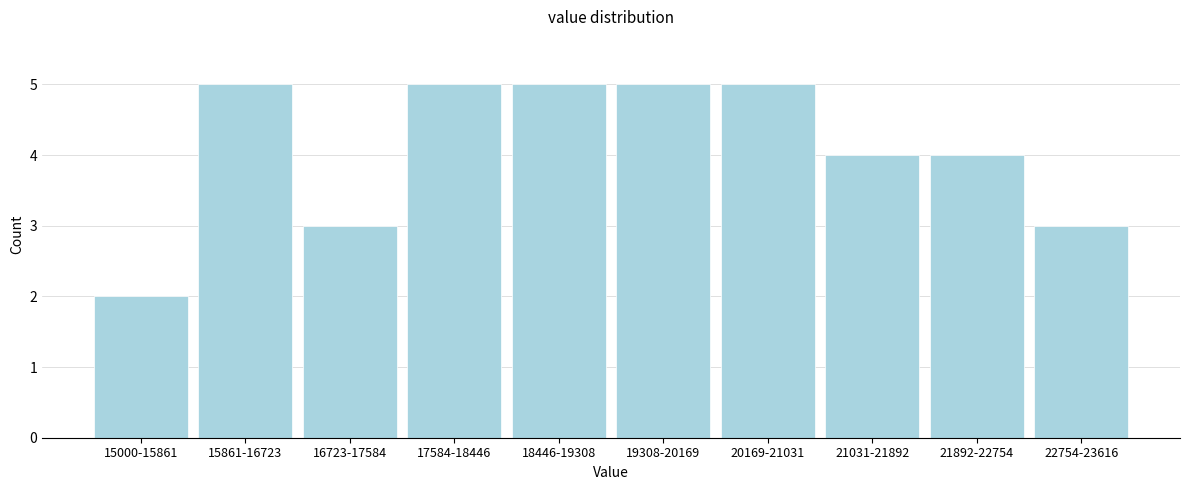

Reading left to right, extract all data points from this chart.

2	5	3	5	5	5	5	4	4	3